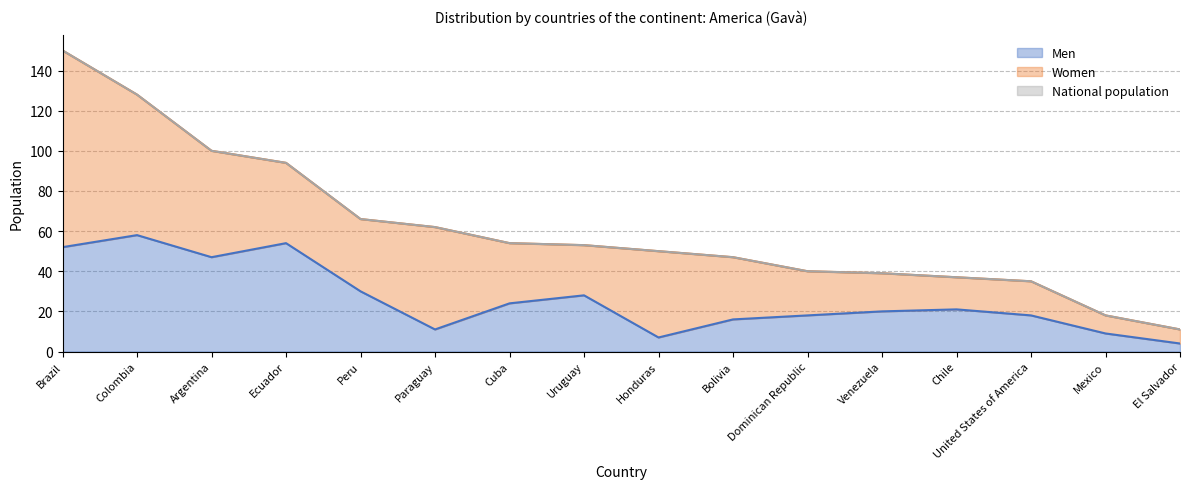

The value of National population at Chile is 64. True or false?

False